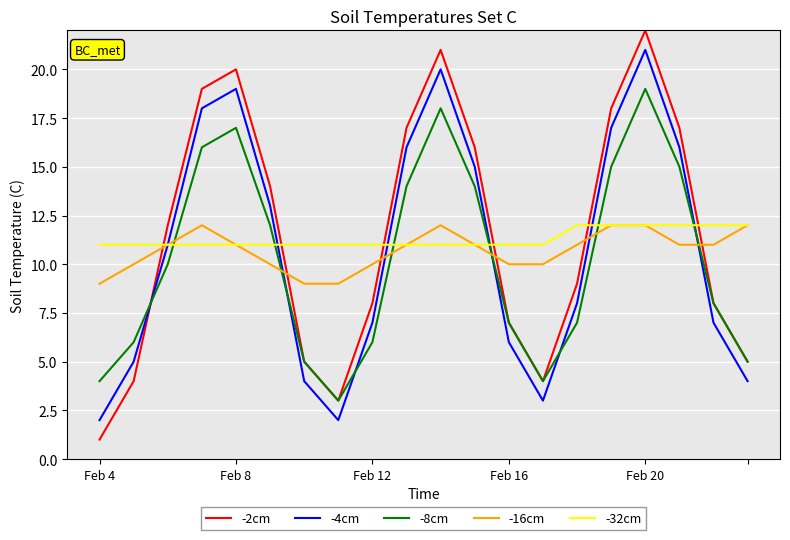

Which series has the largest range (max minus min)?

-2cm